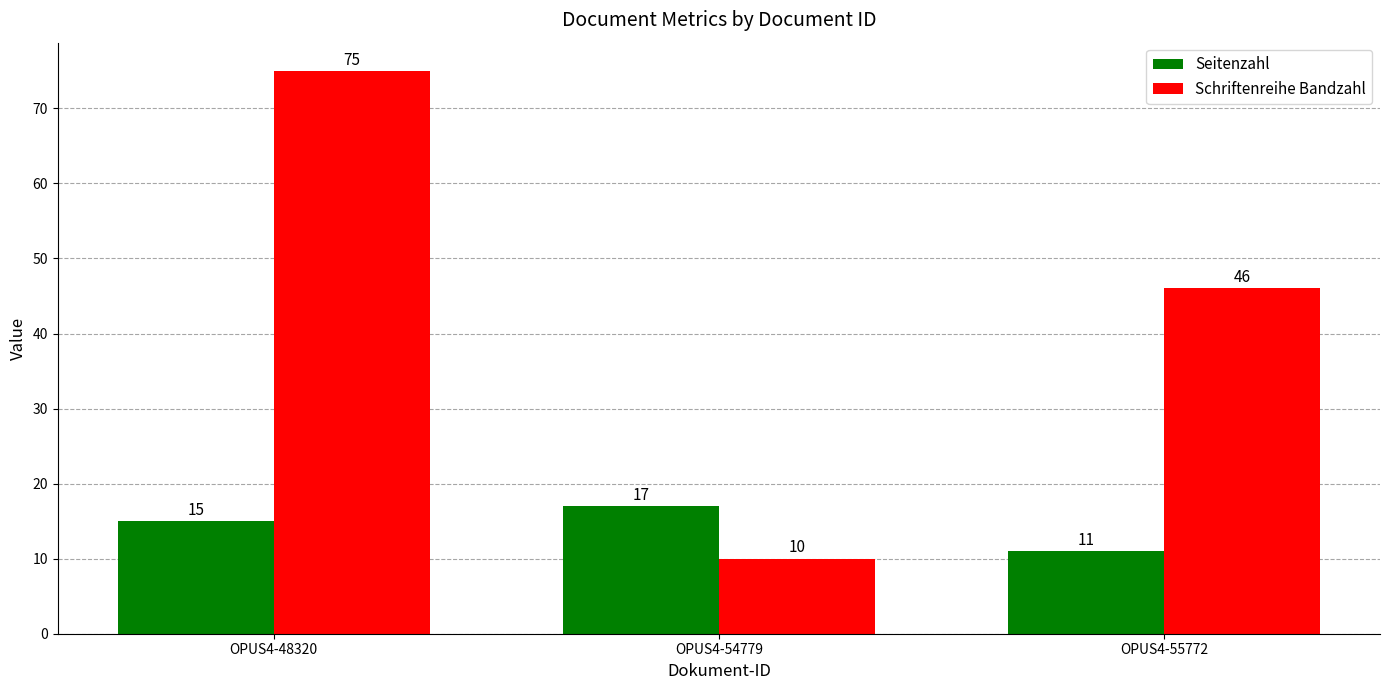

Is it true that Seitenzahl equals 19 at OPUS4-55772?

False